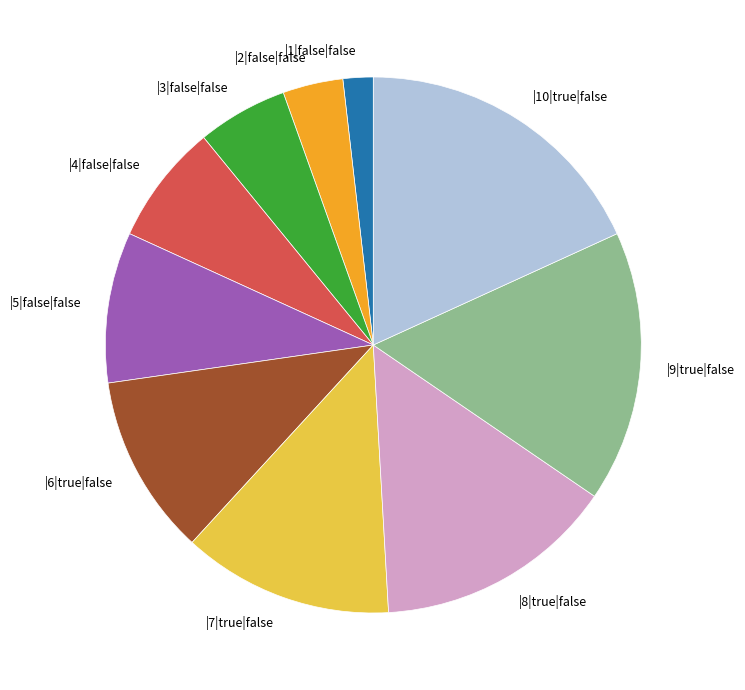

What is the largest slice in the pie chart?

|10|true|false